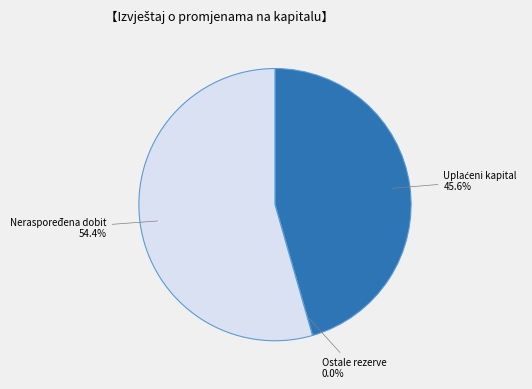

Is there any slice that represents more than half of the pie?

Yes